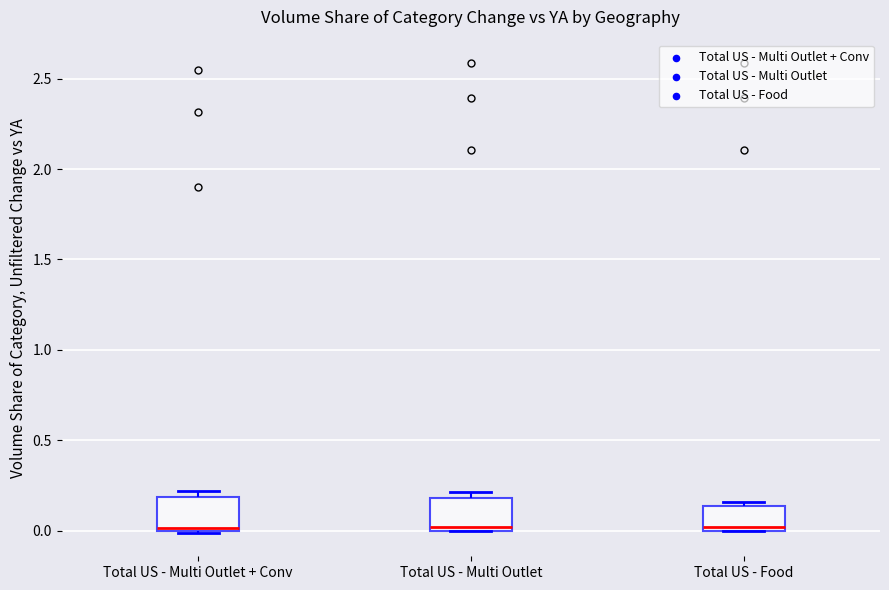

Reading left to right, transcribe this box plot: for each box, give where its median line is, the range the box spans, and where its two whiskers end, as read against the y-axis. The values are not printed on the chart, so give them approximately, as read against the axis.

Total US - Multi Outlet + Conv: median 0.00 (just above the box's lower edge), box 0.00 to 0.20, whiskers 0.00 to 0.20 (just above the box's upper edge)
Total US - Multi Outlet: median 0.00 (just above the box's lower edge), box 0.00 to 0.20, whiskers 0.00 to 0.20 (just above the box's upper edge)
Total US - Food: median 0.00 (just above the box's lower edge), box 0.00 to 0.15, whiskers 0.00 to 0.15 (just above the box's upper edge)